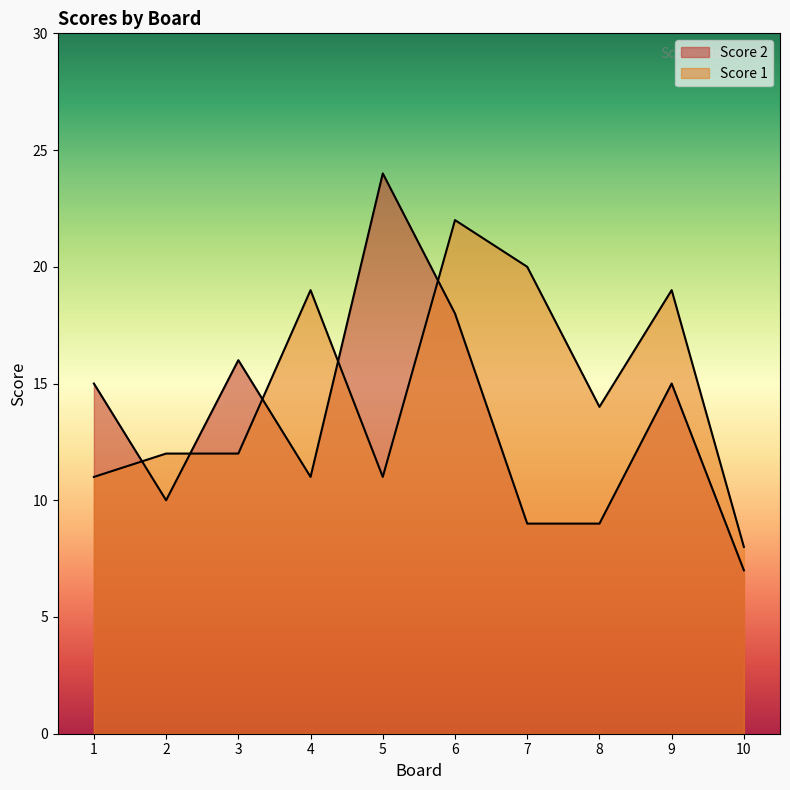

What is the value of the Score 2 point at the 1st from the left?

15